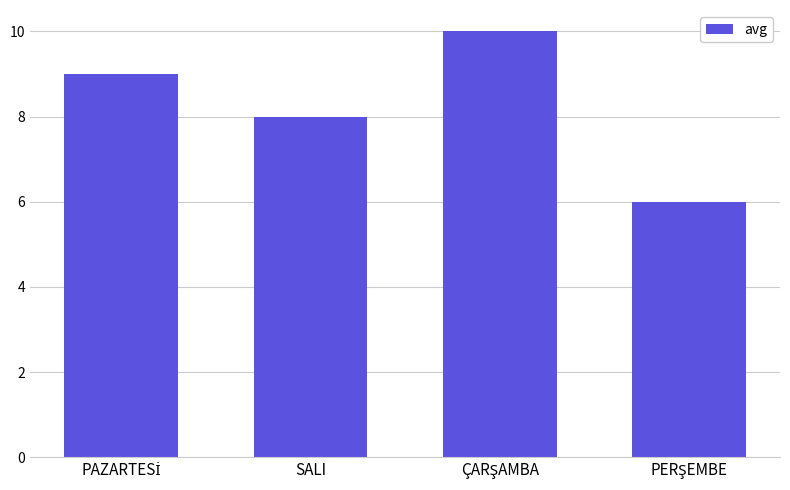

What is the difference between the maximum and minimum values?

4